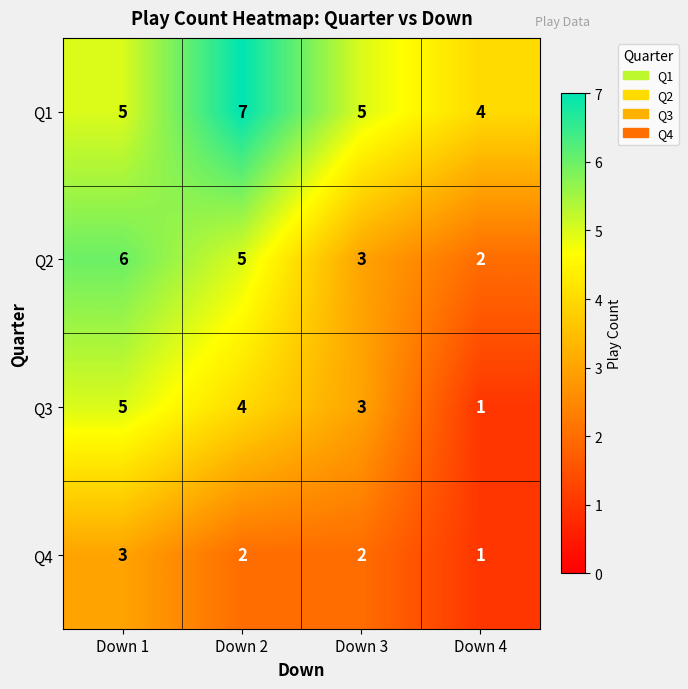

List the series in order of their peak value, highest first.

Q1, Q2, Q3, Q4